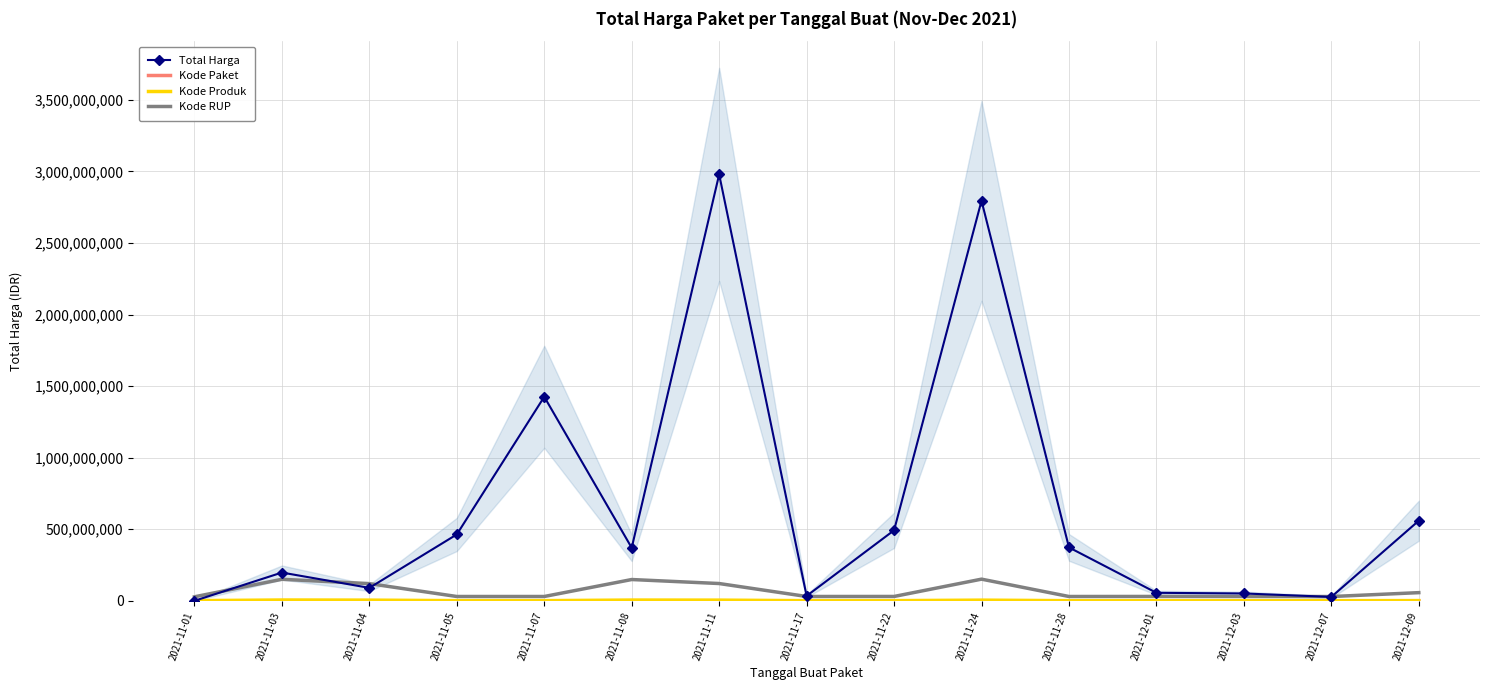

Which label corresponds to the largest value in the chart?

2021-11-11